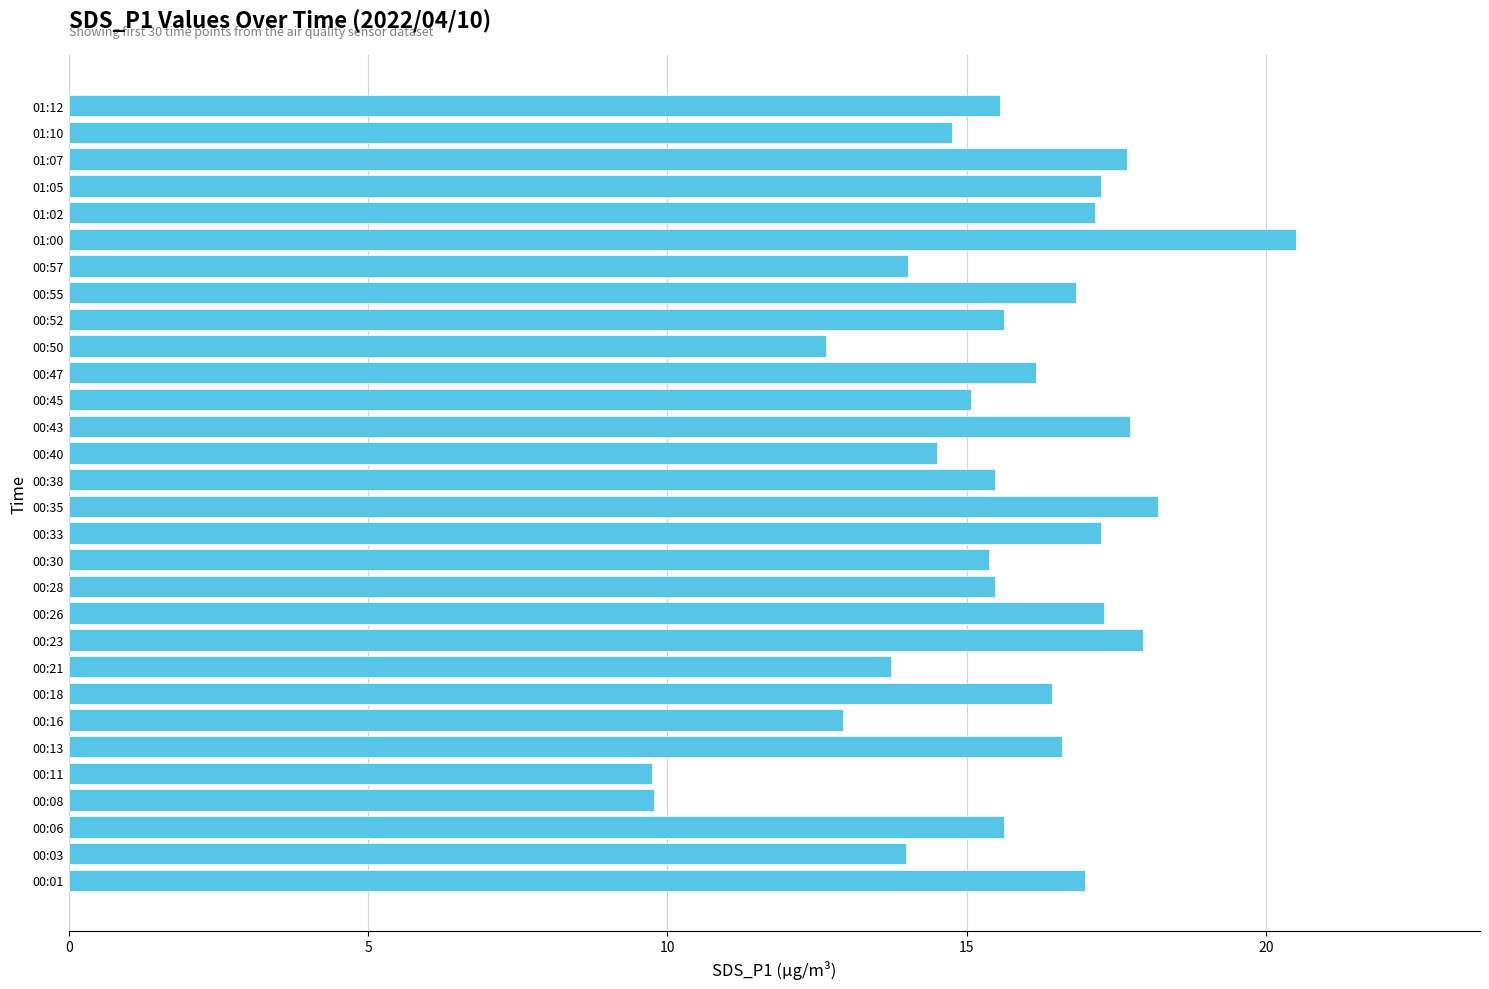

Which has a higher value, 00:03 or 00:13?

00:13